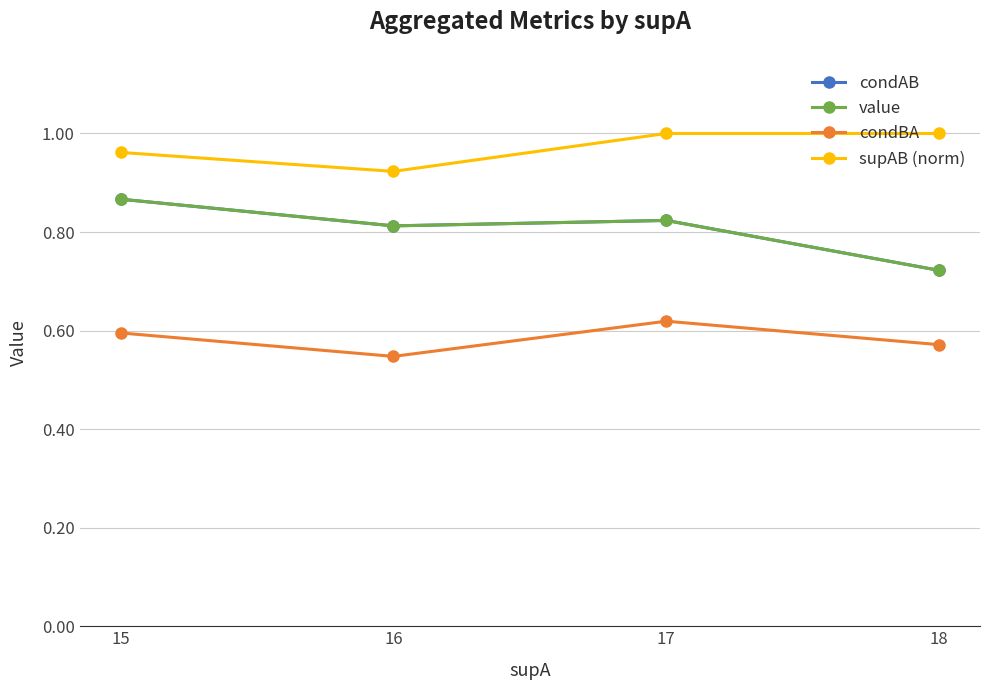

List the labels in order of condBA value, smallest first.

16, 18, 15, 17